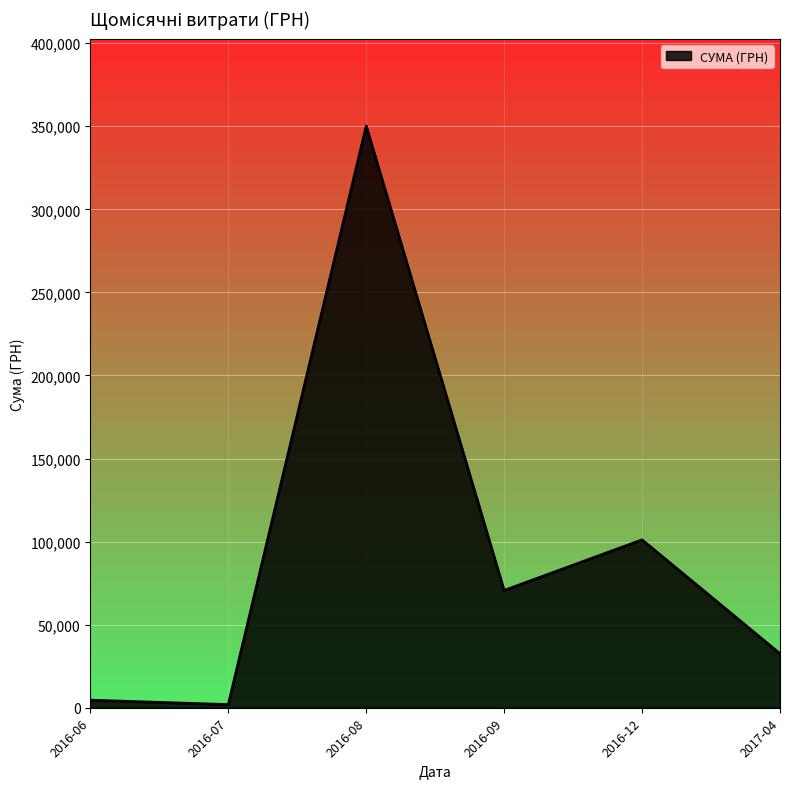

What is the minimum value shown in the chart?

1878.8